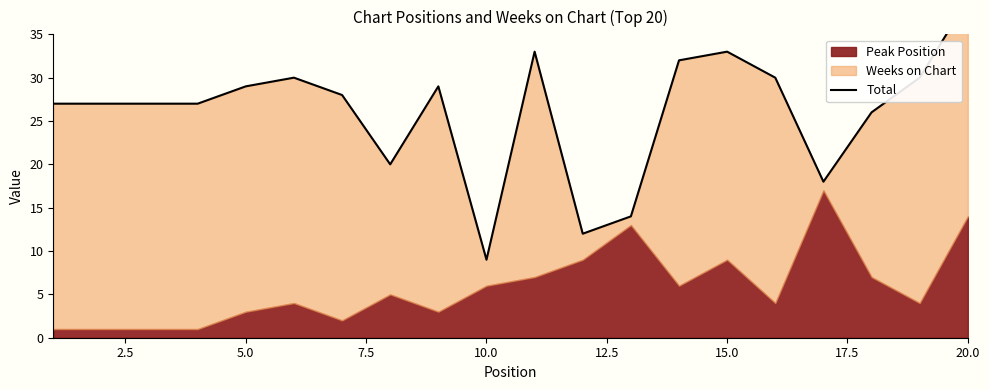

What is the difference between the maximum and second lowest values?

27